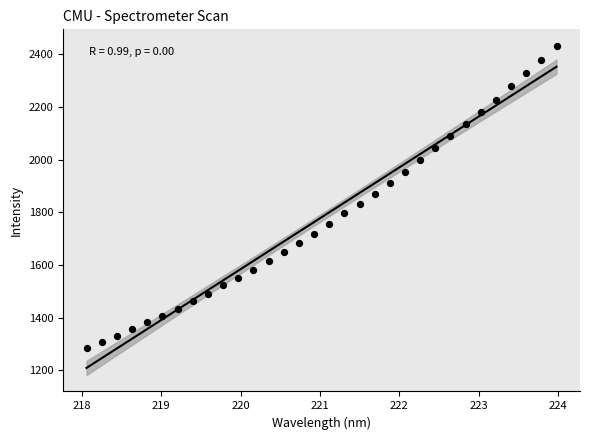

What is the range of Y values (max minus min)?

1148.2